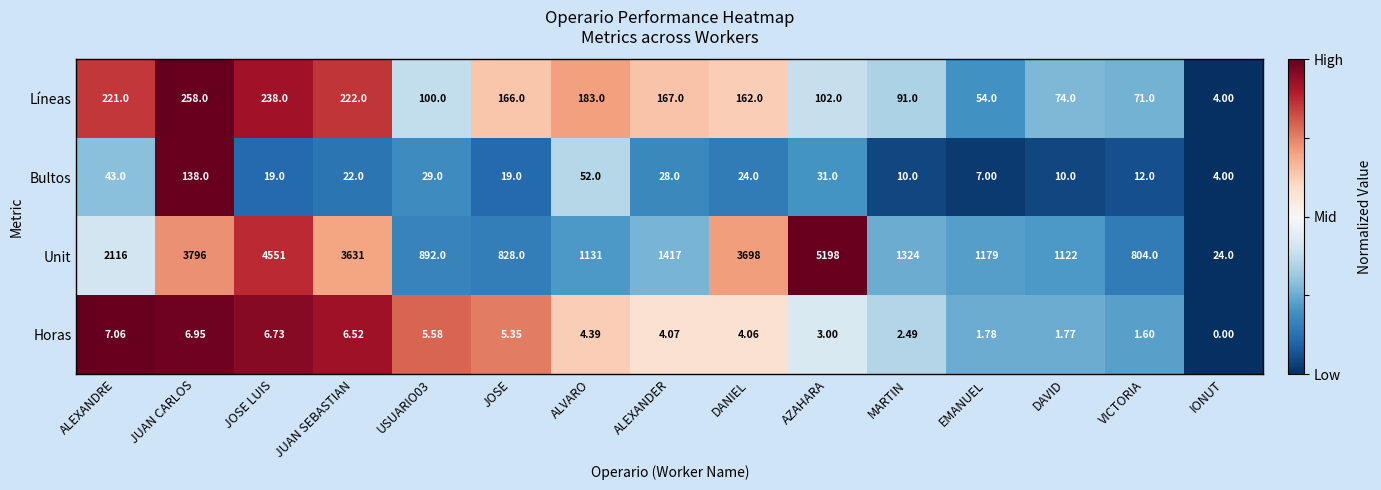

Is the value of Horas at JUAN CARLOS greater than the value of Líneas at ALEXANDER?

No